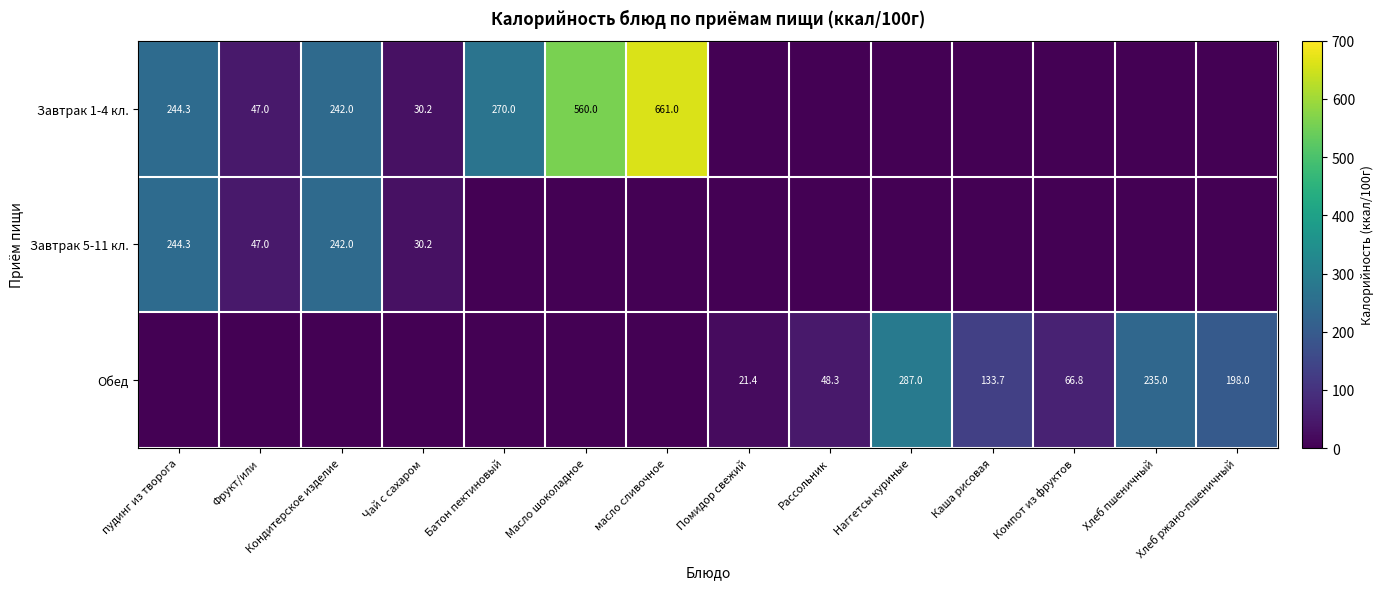

The Обед series shows 133.7 at Каша рисовая. True or false?

True